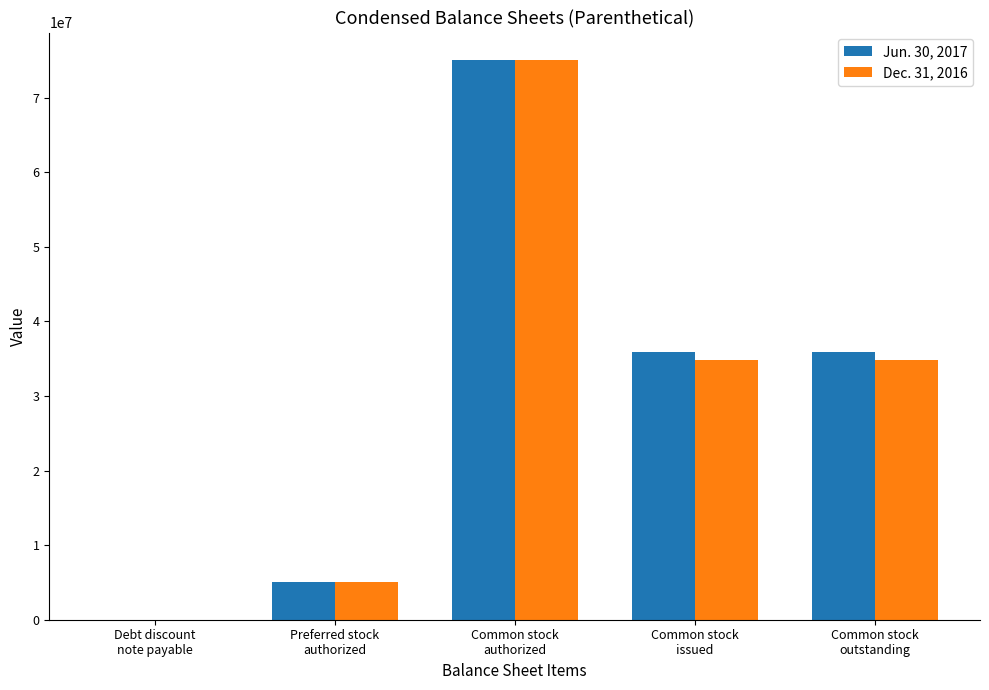

True or false: Dec. 31, 2016 has a value of 58683758 at Common stock
issued.

False